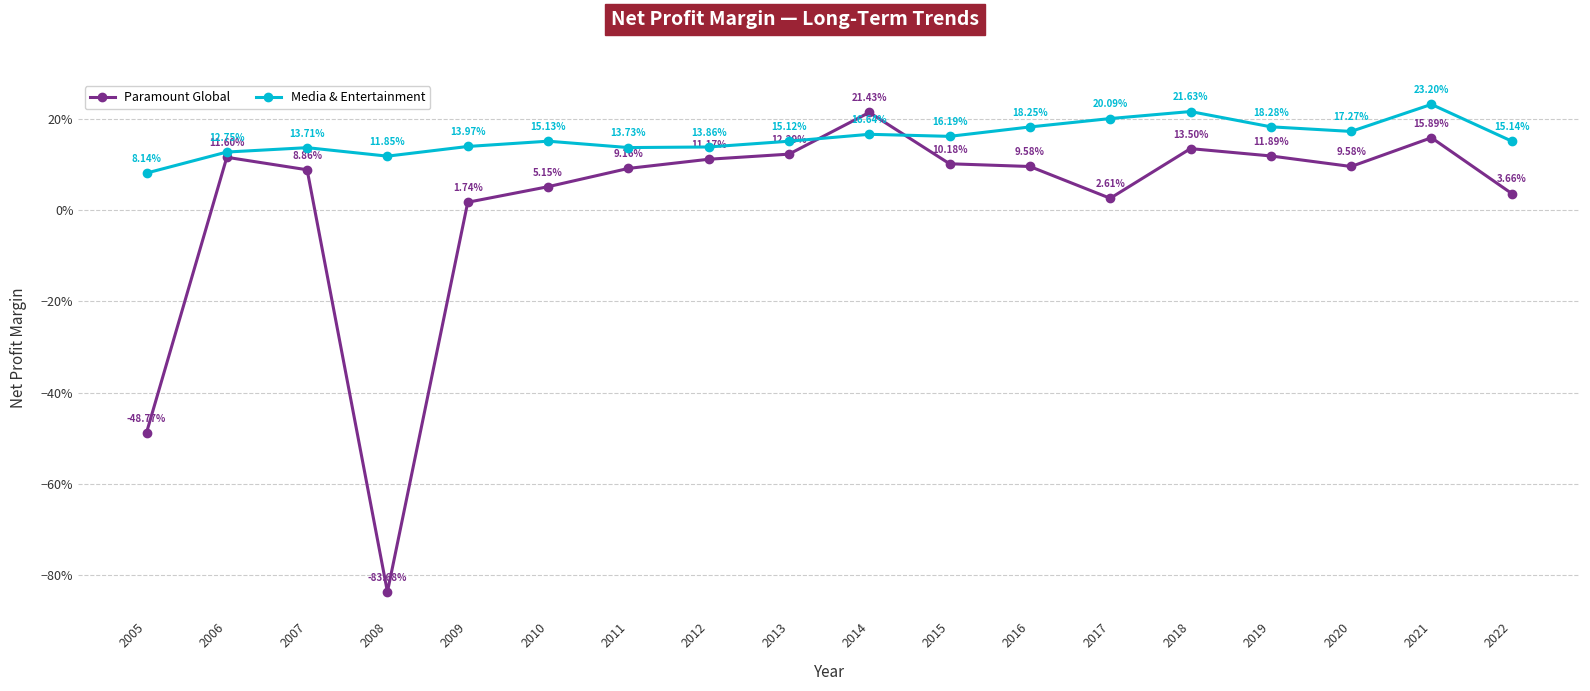

The Paramount Global series shows 0.2 at 2012. True or false?

False